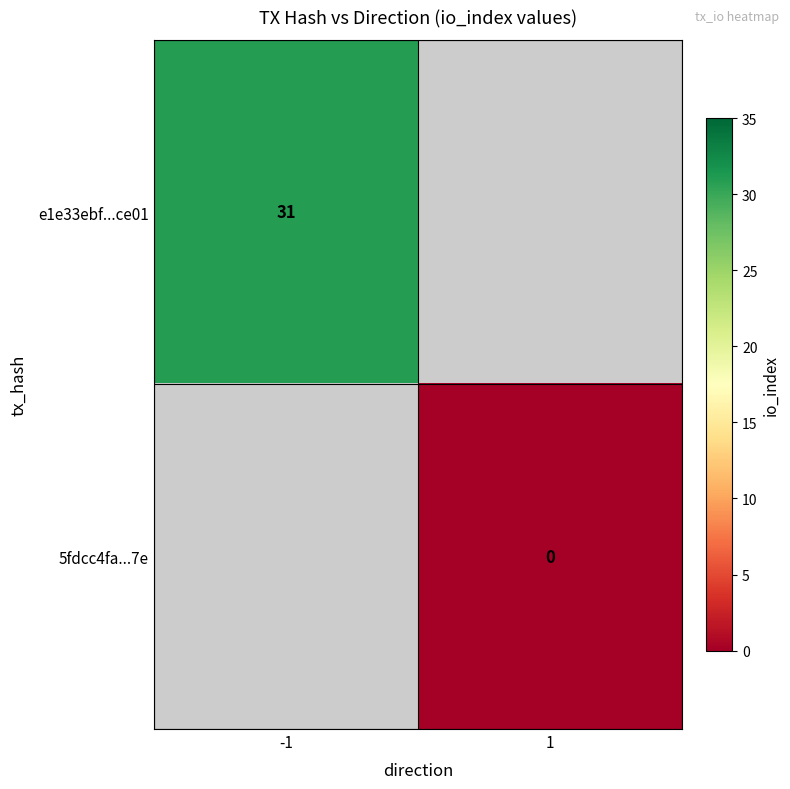

Count the number of data series in this chart.

2